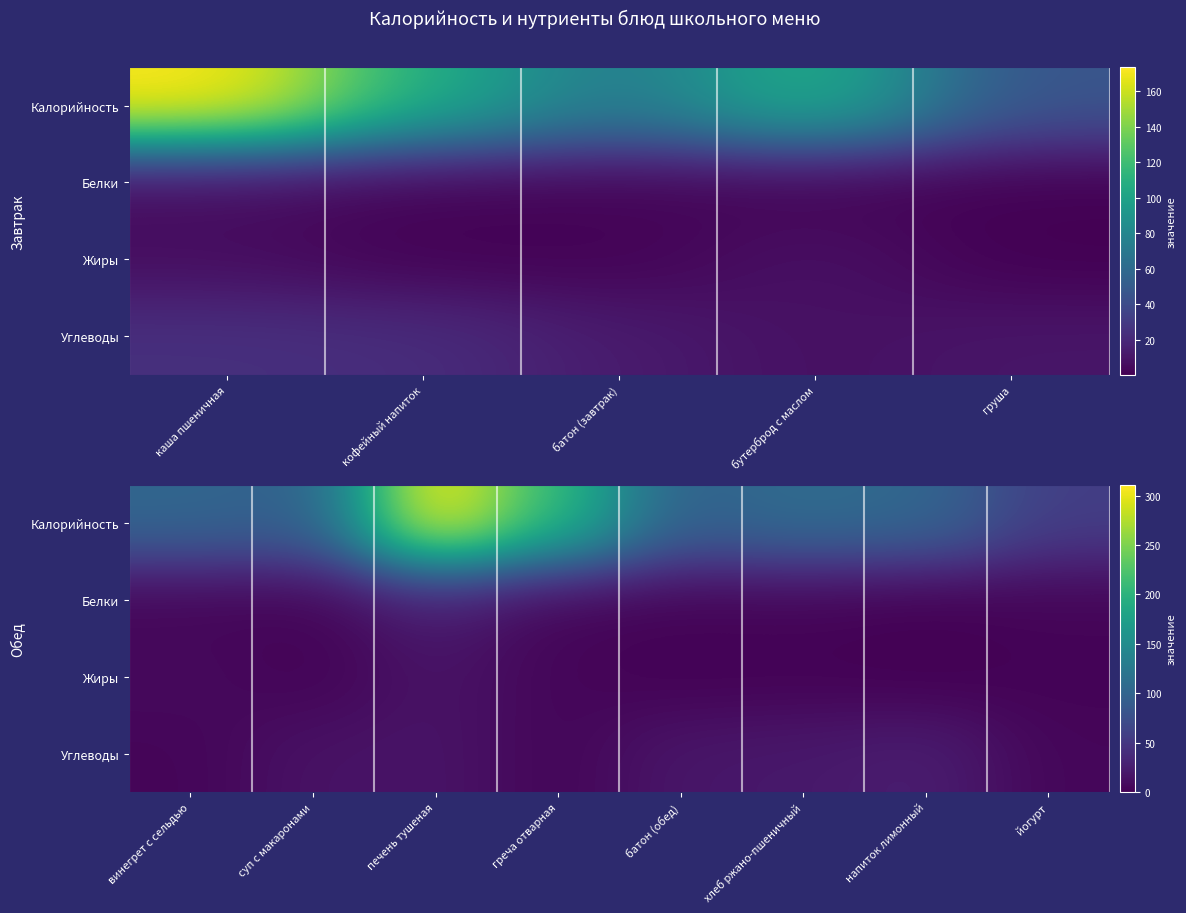

Rank the series at батон (обед) from highest to lowest value.

Калорийность, Углеводы, Белки, Жиры